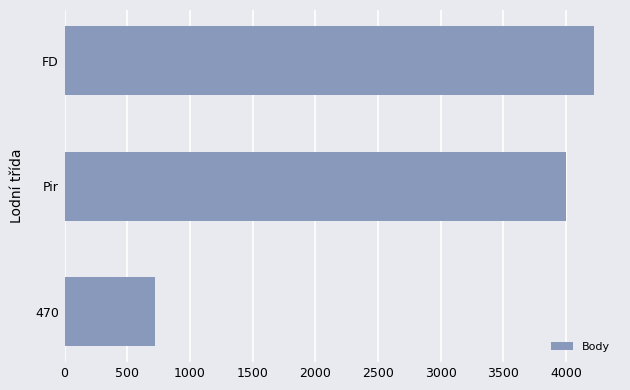

Reading bottom to top, list all the values displayed in this chart.

470=721	Pir=4005	FD=4221